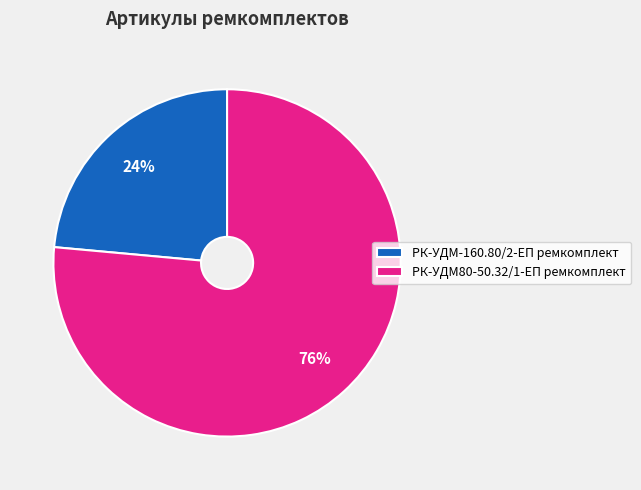

Is it true that РК-УДМ80-50.32/1-ЕП ремкомплект is 85% of the pie?

False